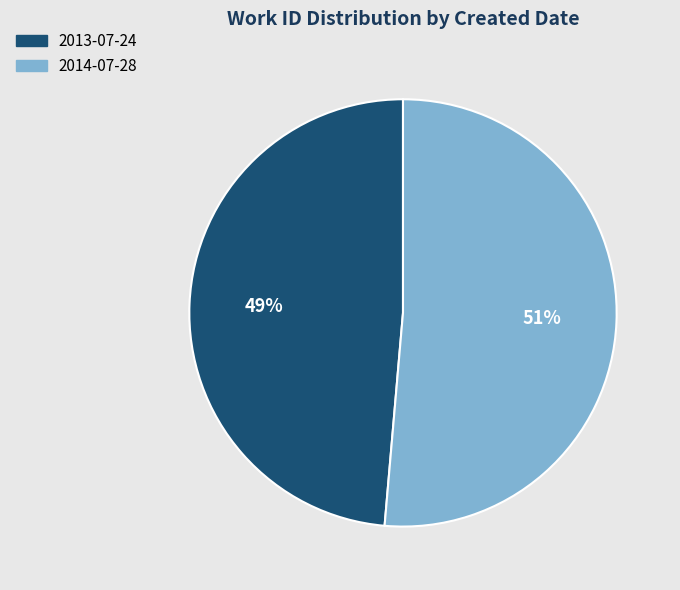

Is there any slice that represents more than half of the pie?

Yes